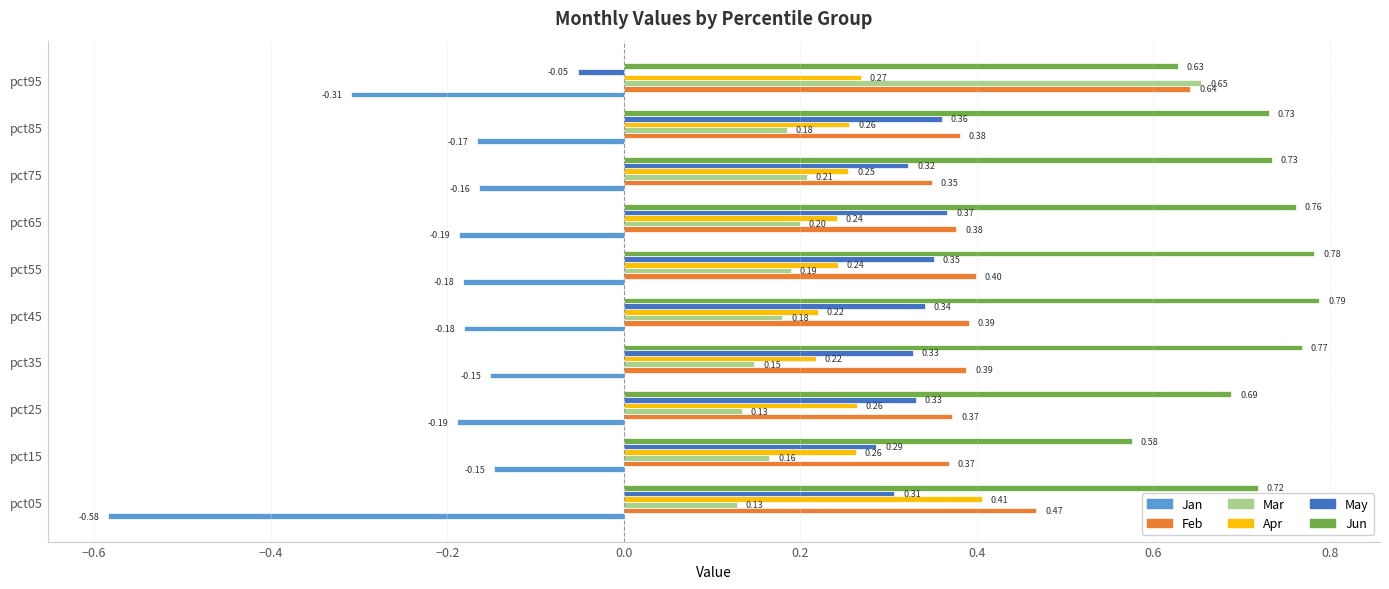

At pct05, list the series in order from largest to smallest.

Jun, Feb, Apr, May, Mar, Jan